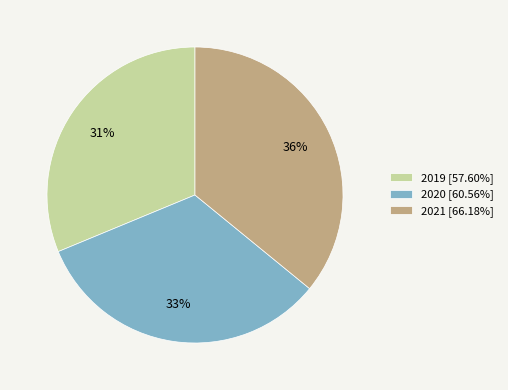

Does 2019 represent more than half of the total?

No